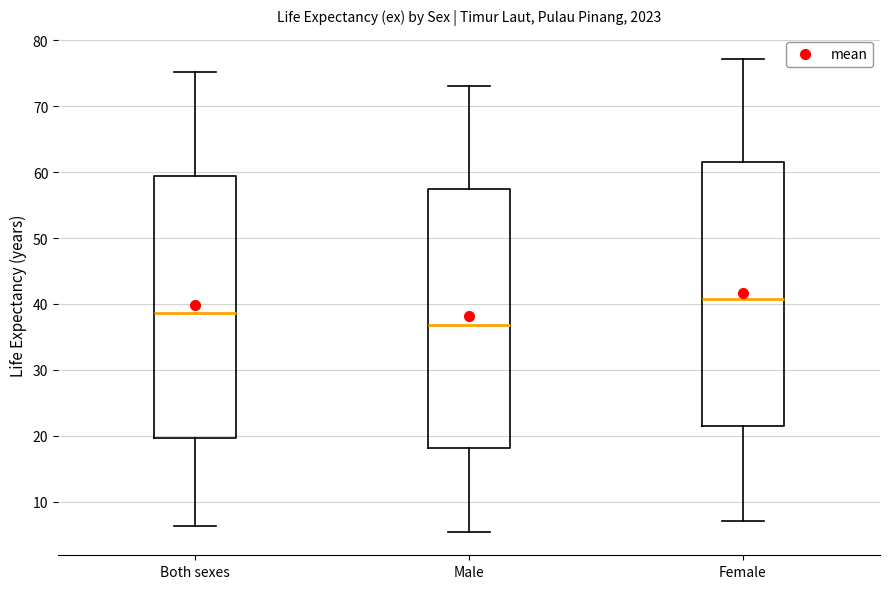

Reading left to right, transcribe this box plot: for each box, give where its median line is, the range the box spans, and where its two whiskers end, as read against the y-axis. The values are not printed on the chart, so give them approximately, as read against the axis.

Both sexes: median 39, box 20 to 59, whiskers 6 to 75
Male: median 37, box 18 to 57, whiskers 6 to 73
Female: median 41, box 21 to 61, whiskers 7 to 77